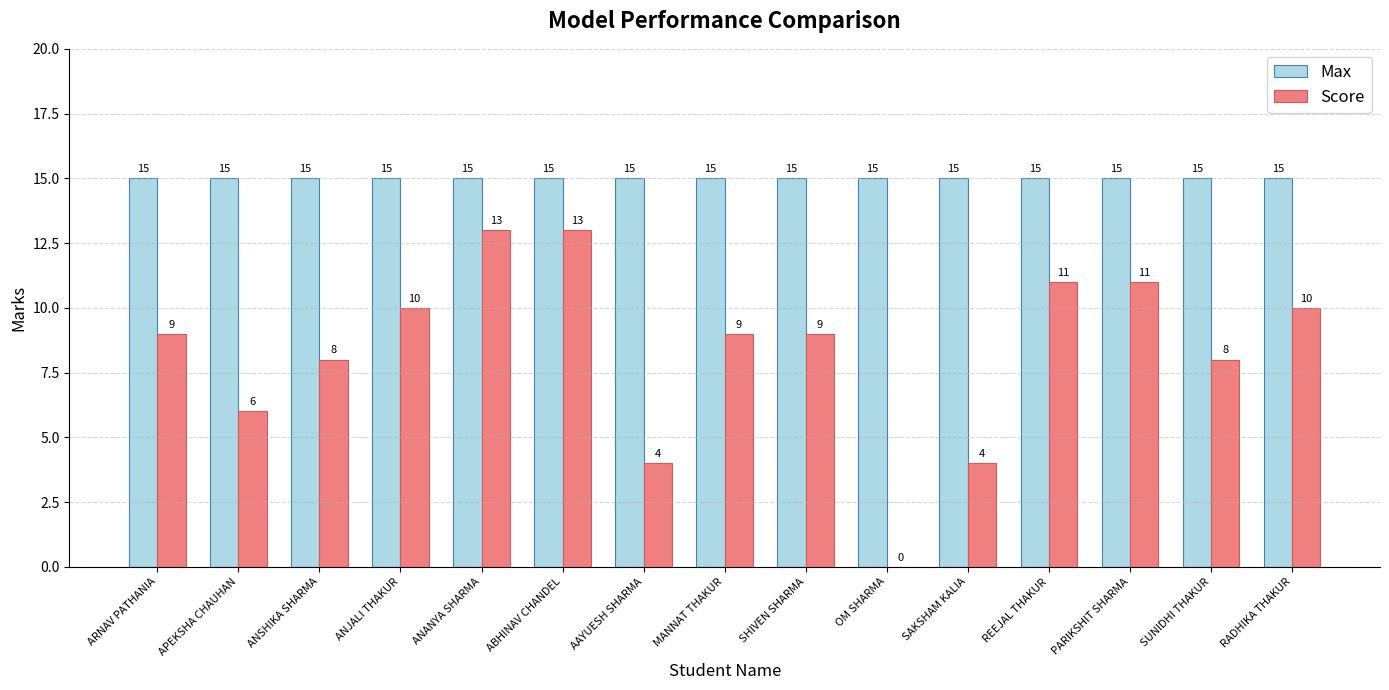

What value does the Max series have at SHIVEN SHARMA?

15